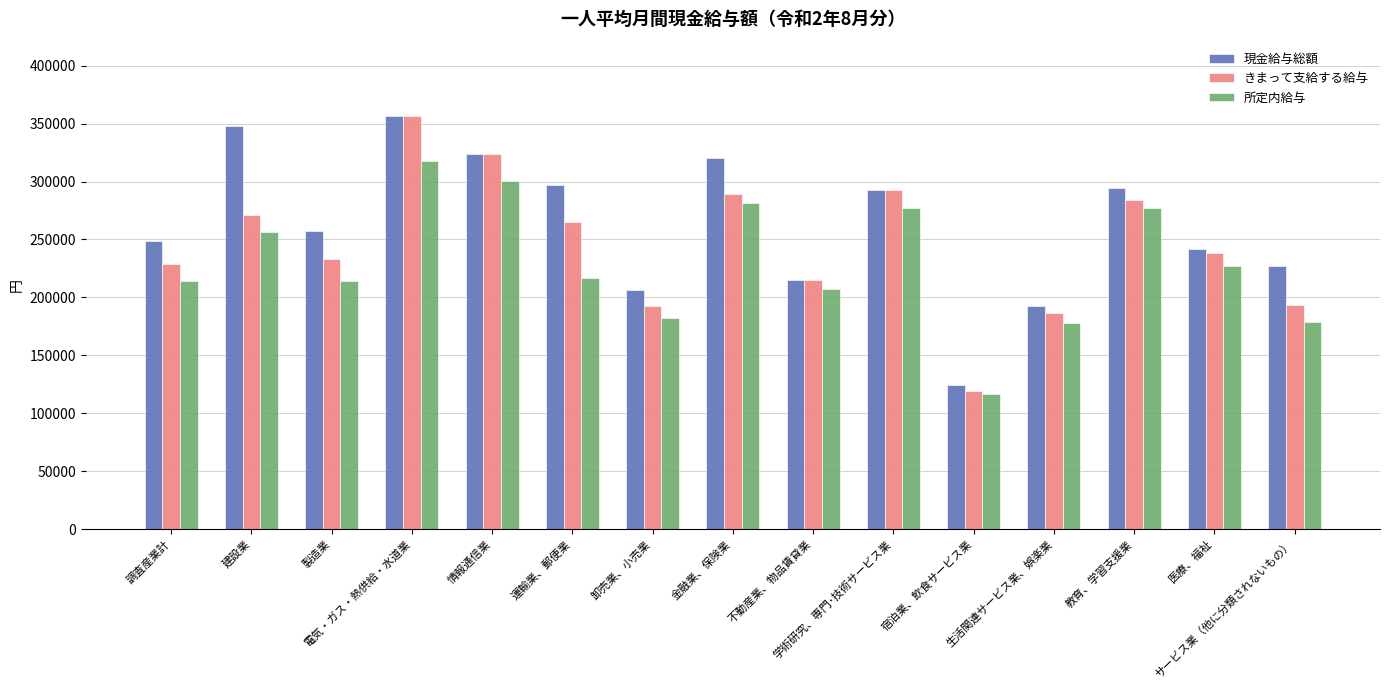

Which label corresponds to the largest value in the chart?

電気・ガス・熱供給・水道業